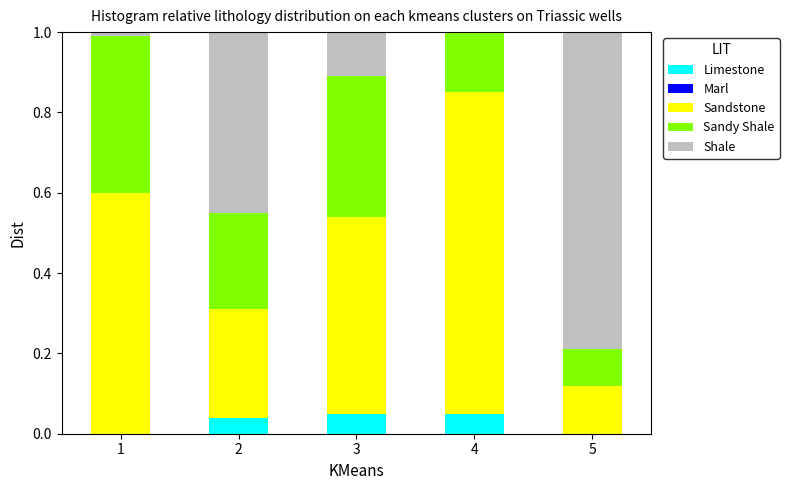

What is the value of the Sandy Shale bar at the 4th from the left?

0.2